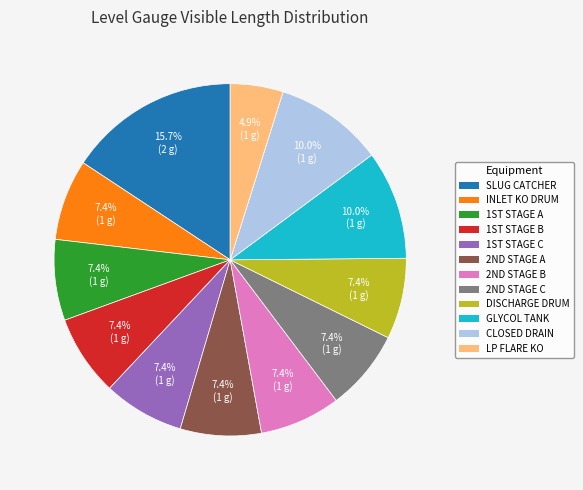

How many slices are in this pie chart?

12